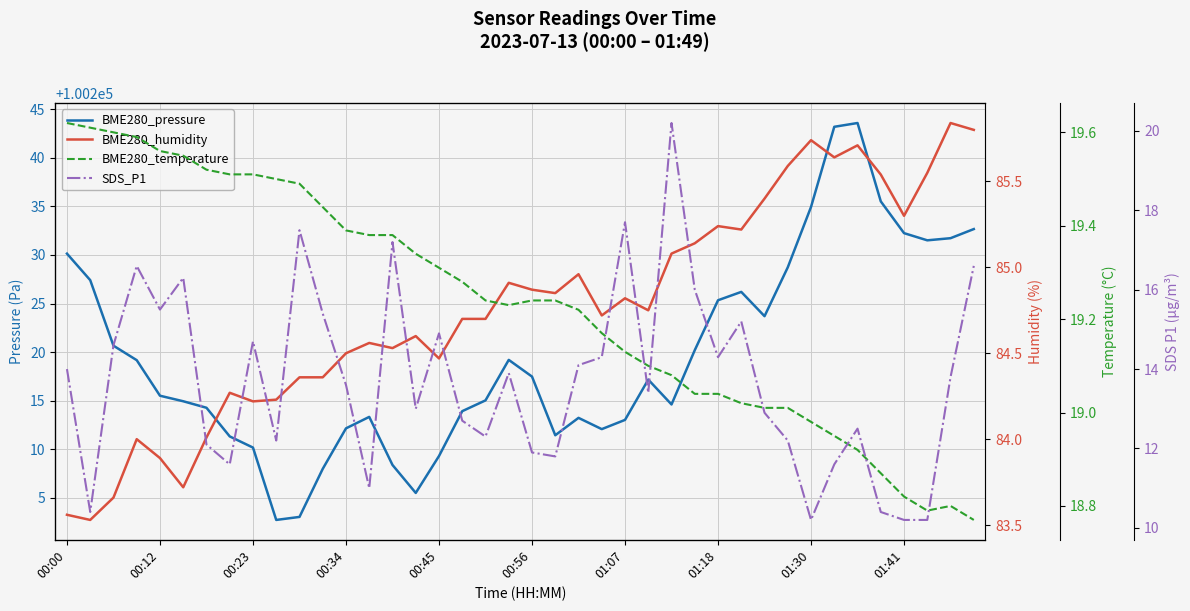

Which has a higher value, 12 or 00:56?

00:56